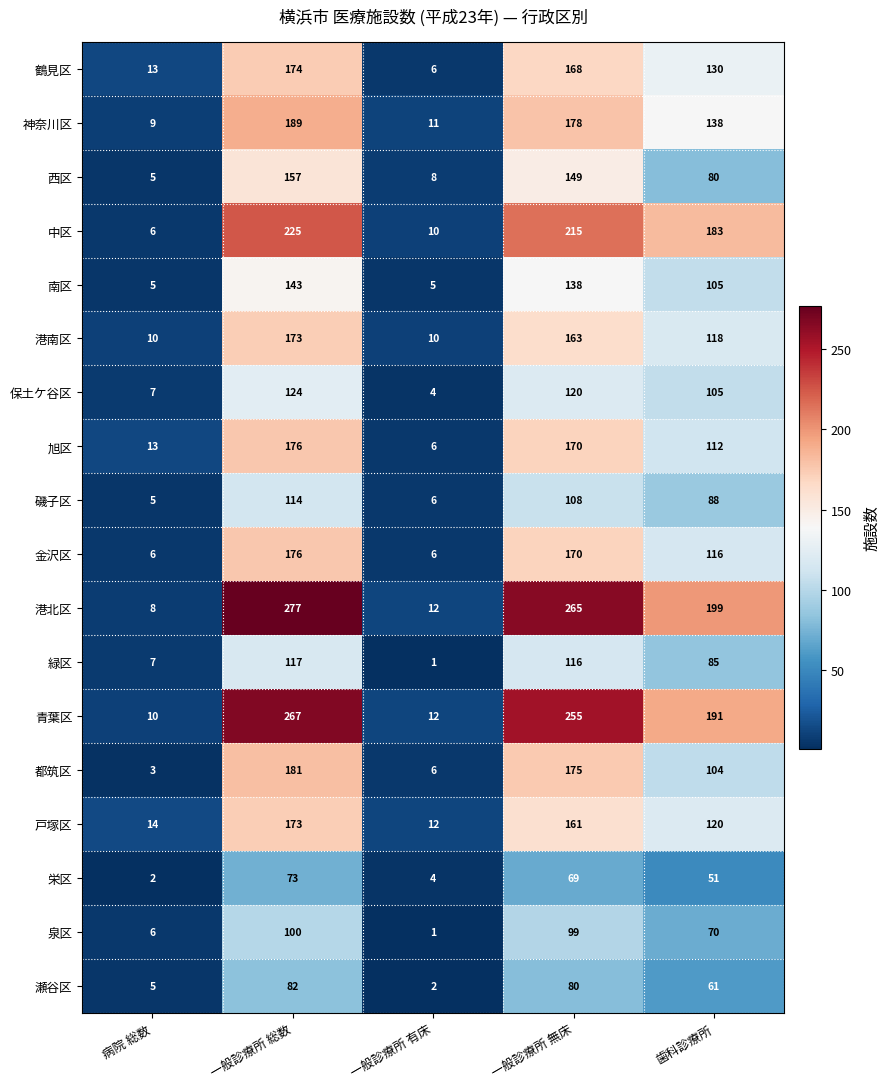

Which category has the lowest value in the 栄区 series?

病院 総数